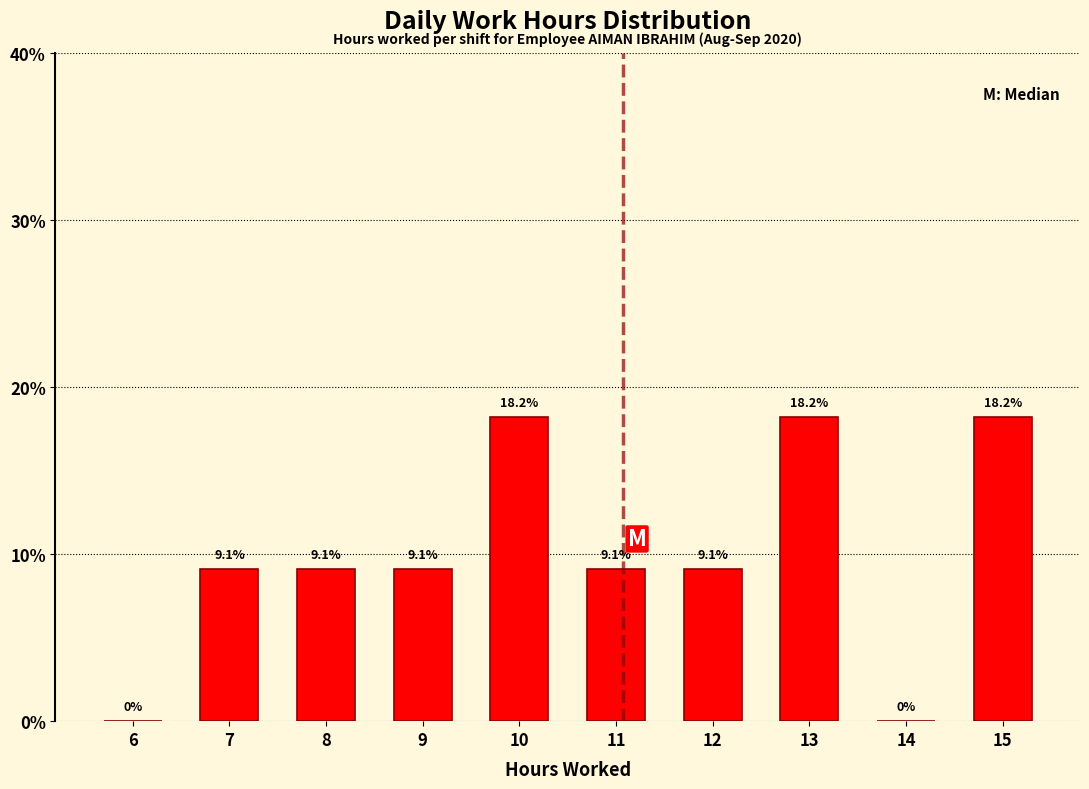

Reading left to right, list all the values displayed in this chart.

6=0.0	7=9.1	8=9.1	9=9.1	10=18.2	11=9.1	12=9.1	13=18.2	14=0.0	15=18.2